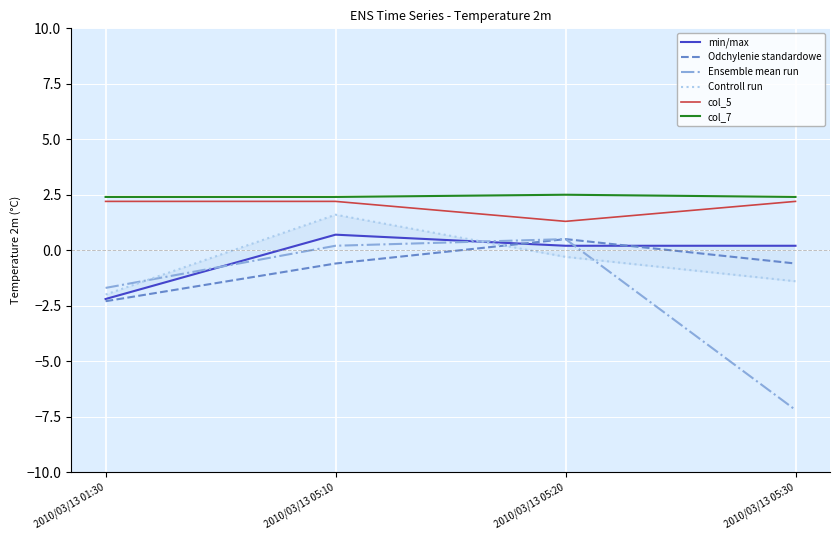

Where does the Odchylenie standardowe series first go above 0?

2010/03/13 05:20